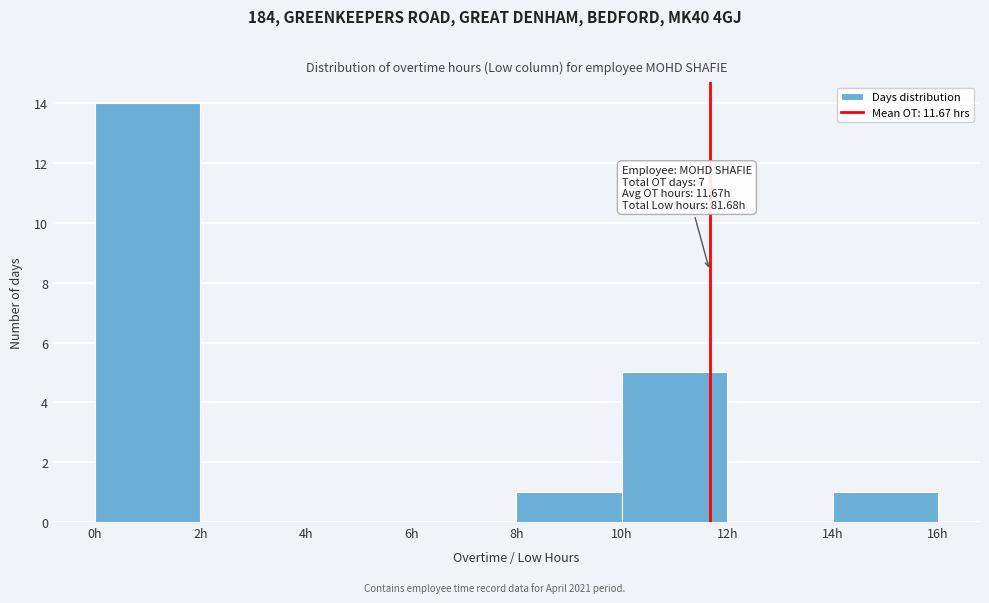

Over which range of the x-axis is the bar tallest?

0 to 2